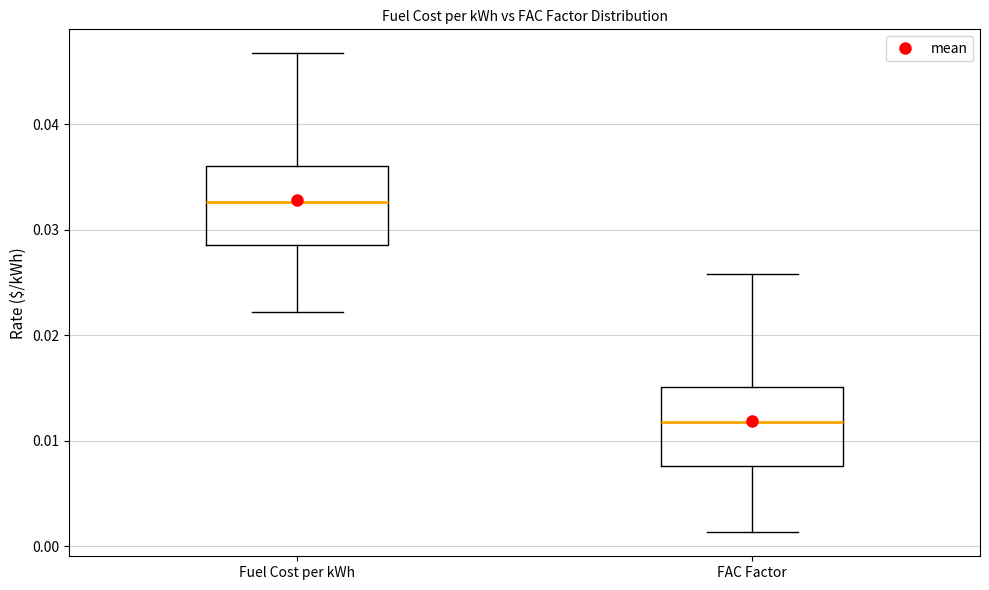

Reading left to right, read every box against the y-axis: the position of its median line, the range the box covers, and the ends of its whiskers. The values are not printed on the chart, so give them approximately, as read against the axis.

Fuel Cost per kWh: median 0.033, box 0.029 to 0.036, whiskers 0.022 to 0.047
FAC Factor: median 0.012, box 0.008 to 0.015, whiskers 0.001 to 0.026